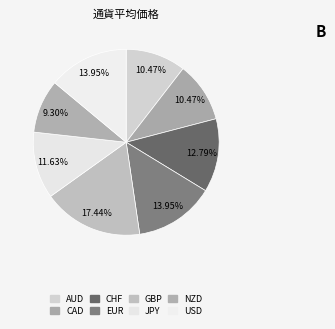

Rank the categories by value from highest to lowest.

GBP, EUR, USD, CHF, JPY, AUD, CAD, NZD